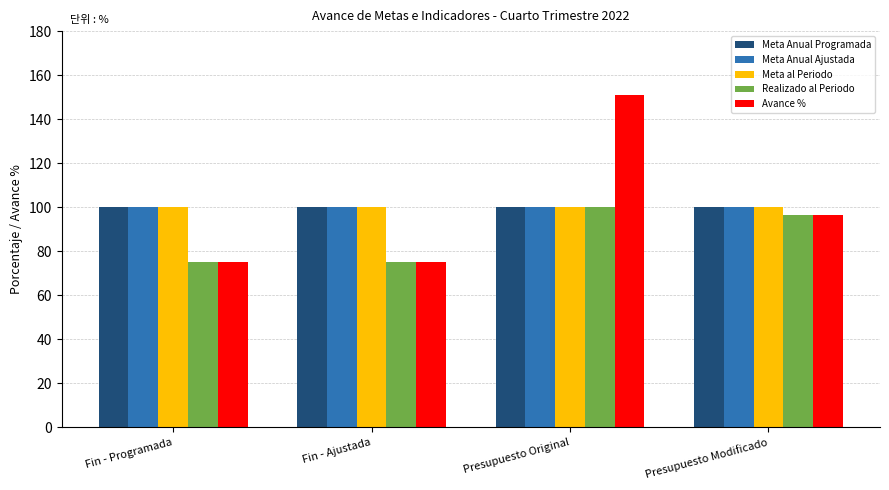

What is the total value across all series at Fin - Programada?

449.8